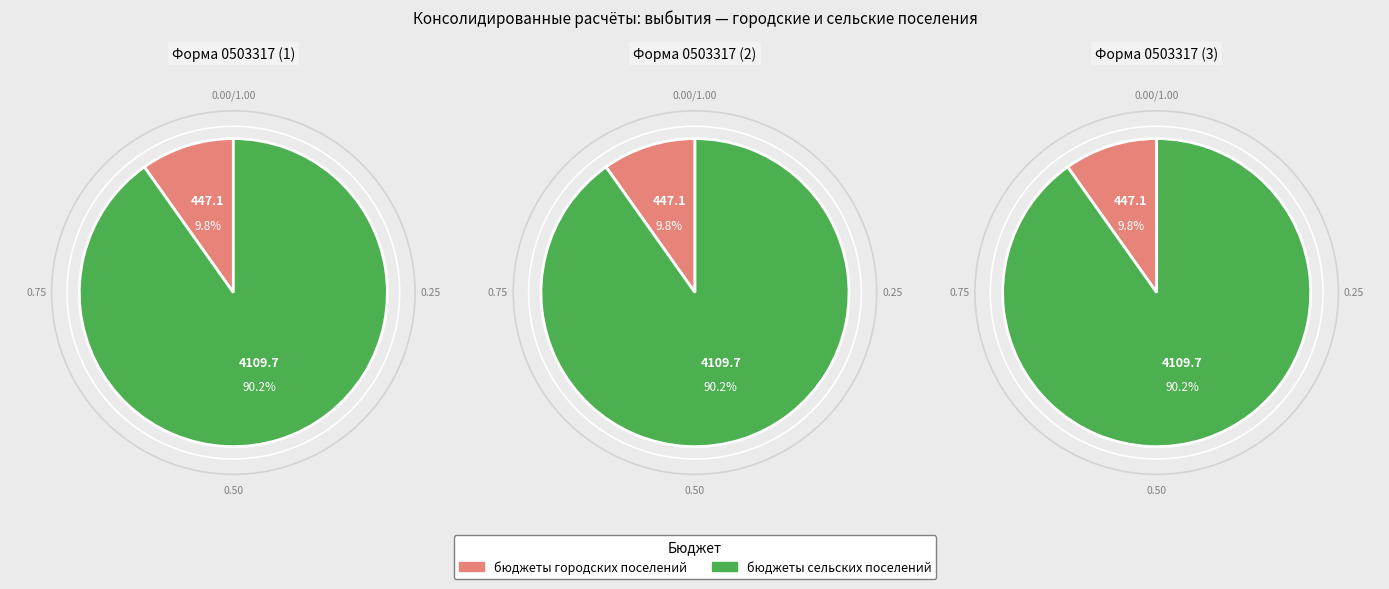

To the nearest percent, what portion does бюджеты сельских поселений represent?

90%